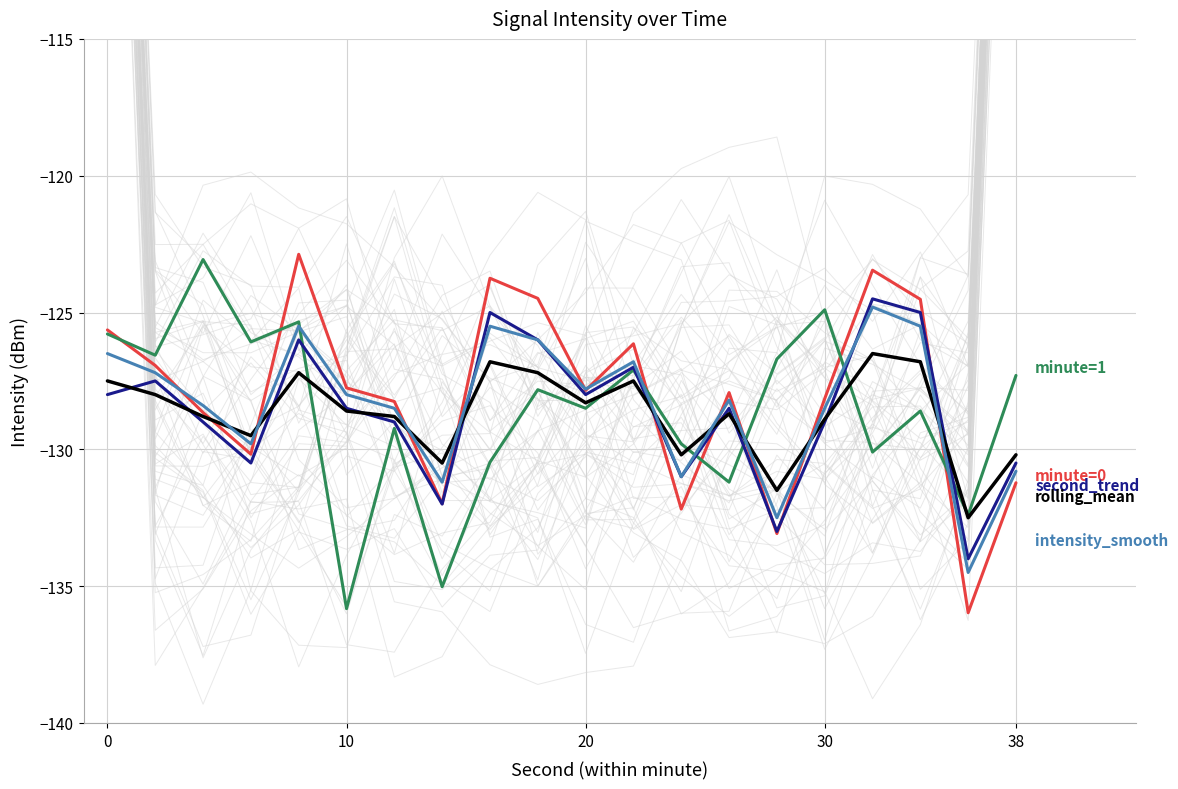

How many intersections are there between rolling_mean and second_trend?

10